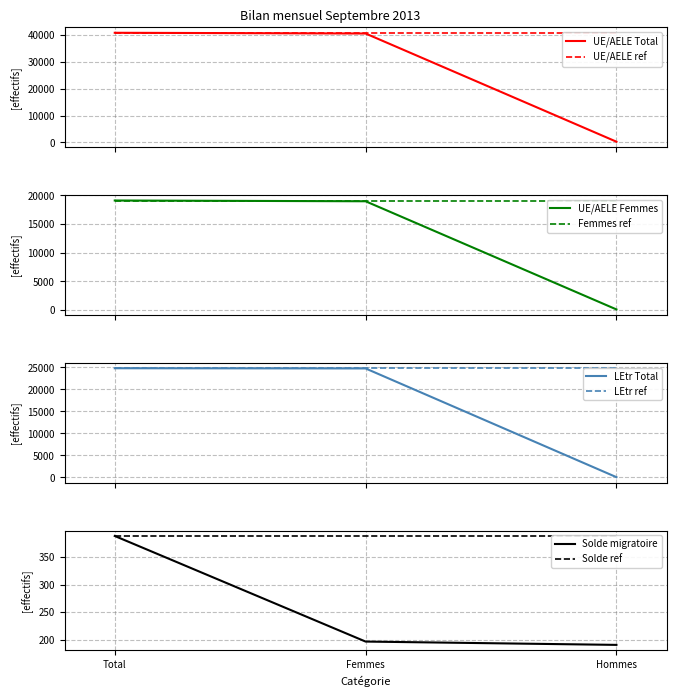

What is the approximate value of Solde migratoire at Femmes?

197